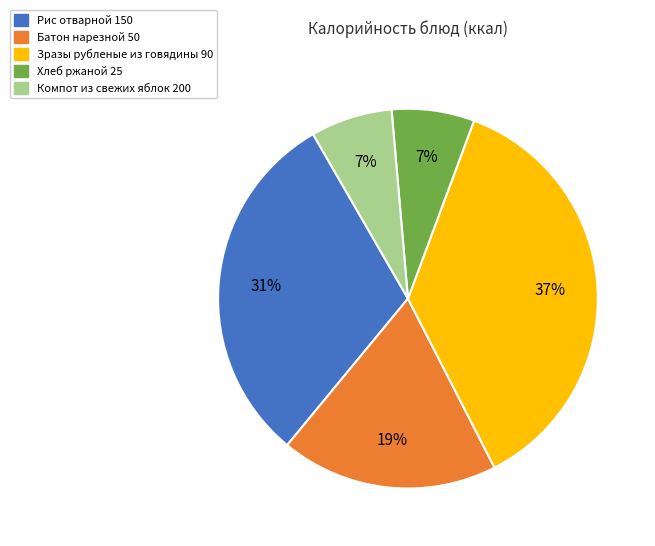

Do Хлеб ржаной 25 and Батон нарезной 50 together represent more than half of the pie?

No